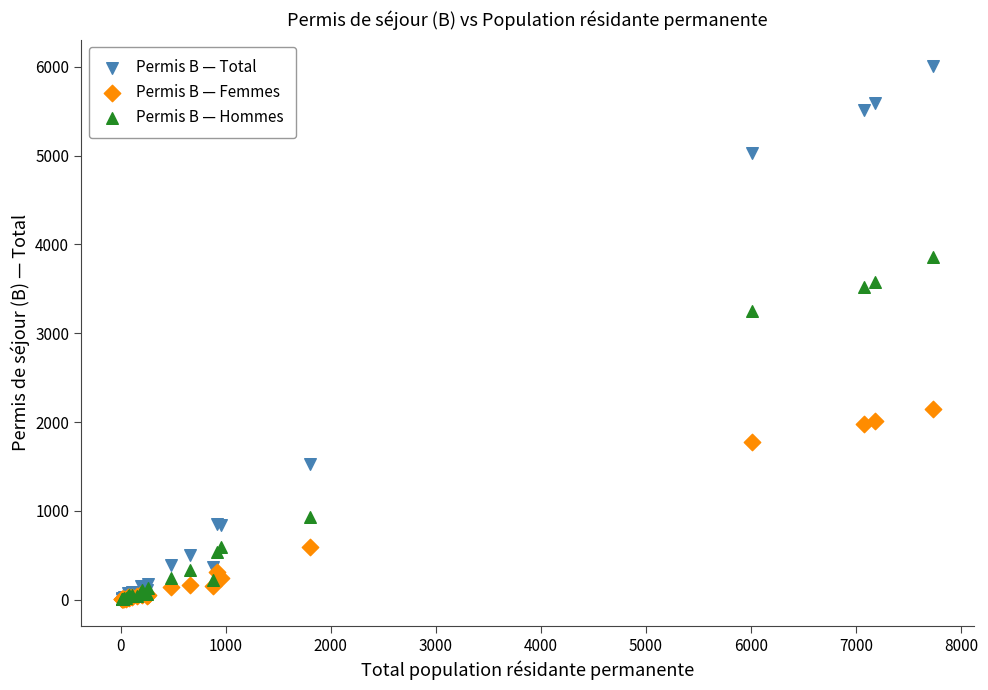

Across all series, what Y value is closest to 3005?

3254